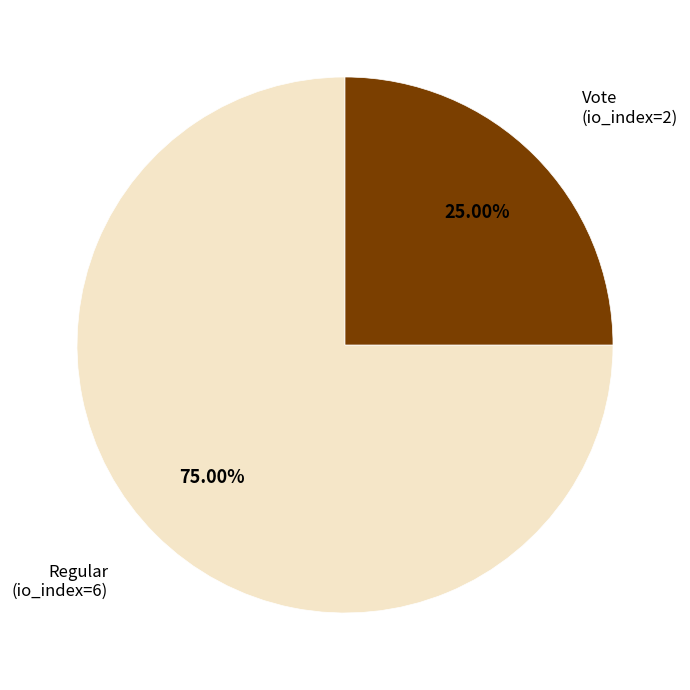

Is there any slice that represents more than half of the pie?

Yes